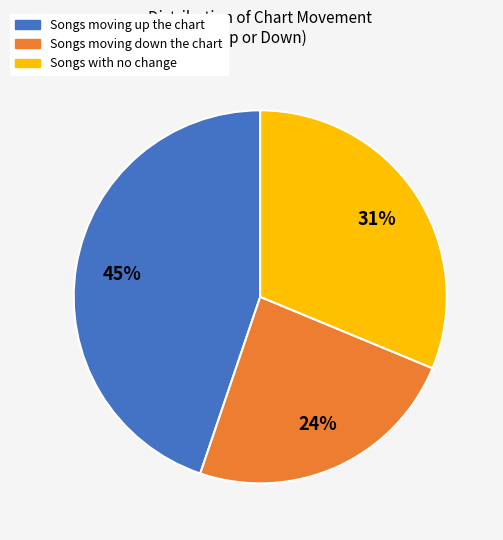

Count the number of slices in the pie.

3